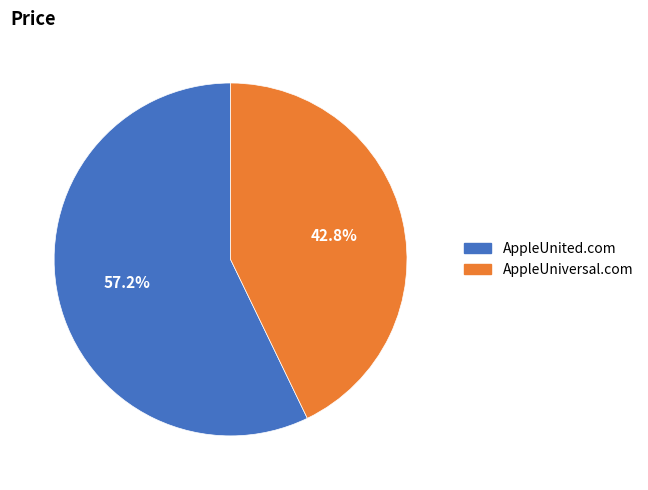

What percentage is NOT represented by AppleUniversal.com?

57.2%